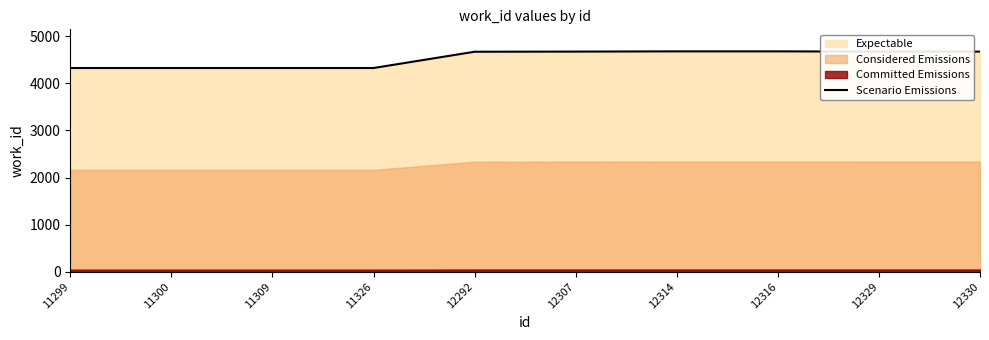

How many data points are above 4675?

2